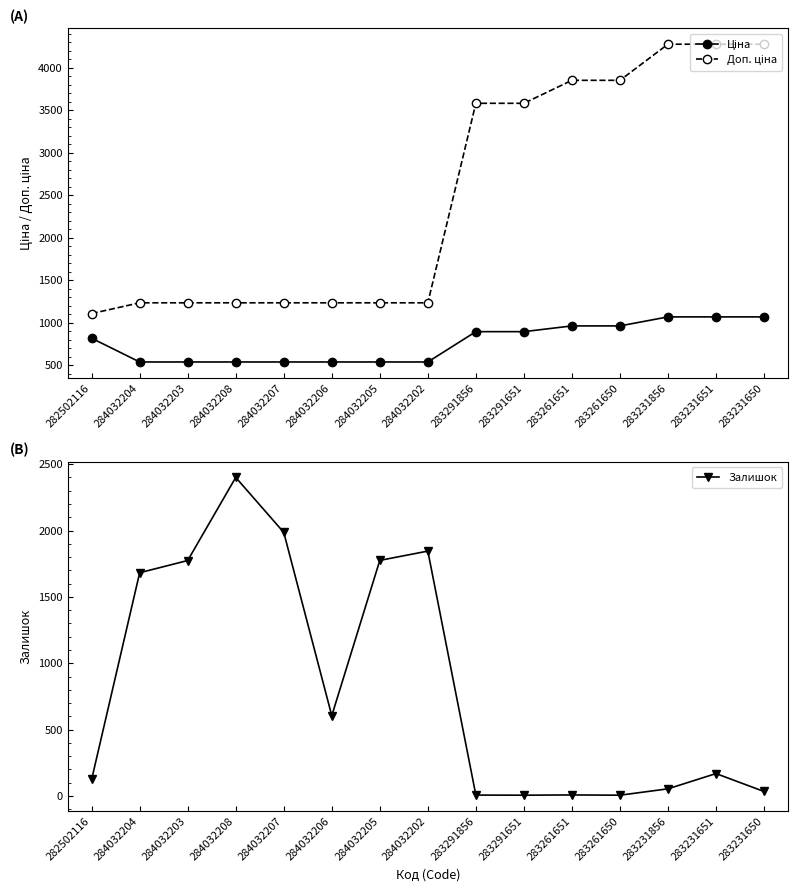

List the series in order of their peak value, lowest first.

Ціна, Залишок, Доп. ціна